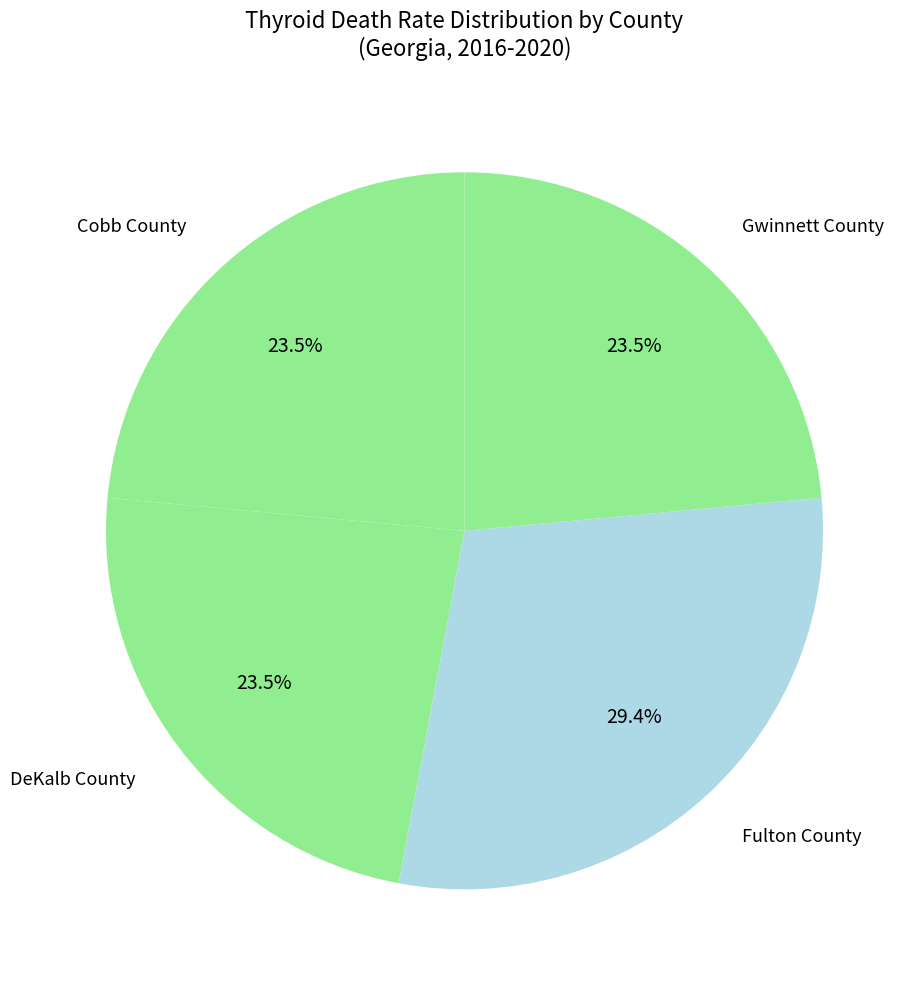

The Gwinnett County slice represents 9% of the pie. True or false?

False